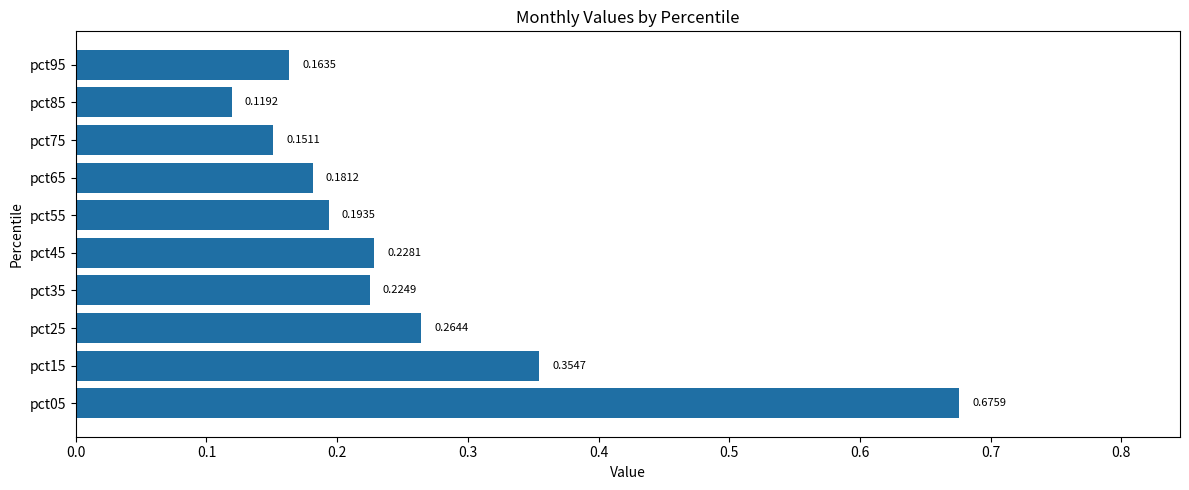

List the labels in order of value, smallest first.

pct85, pct75, pct95, pct65, pct55, pct35, pct45, pct25, pct15, pct05